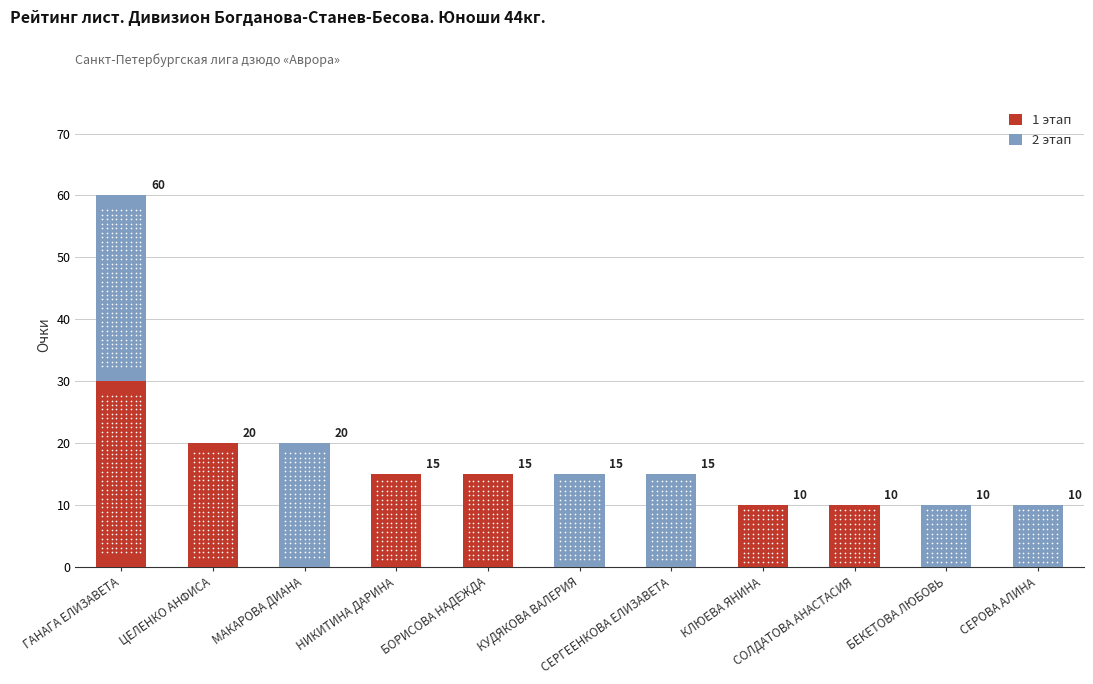

Which series contains the lowest Y value?

1 этап